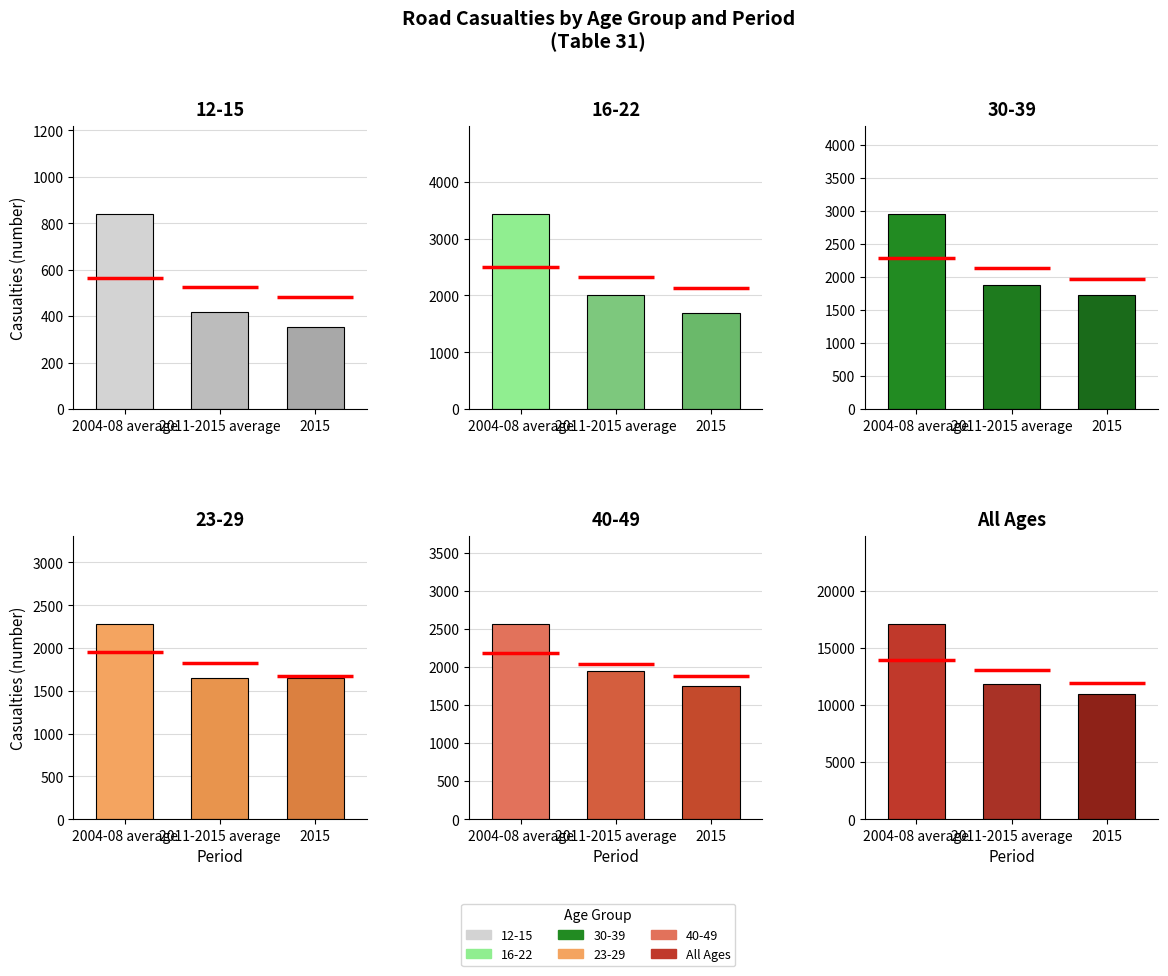

What is the difference between the second highest and second lowest values in the 2004-08 average series?

1152